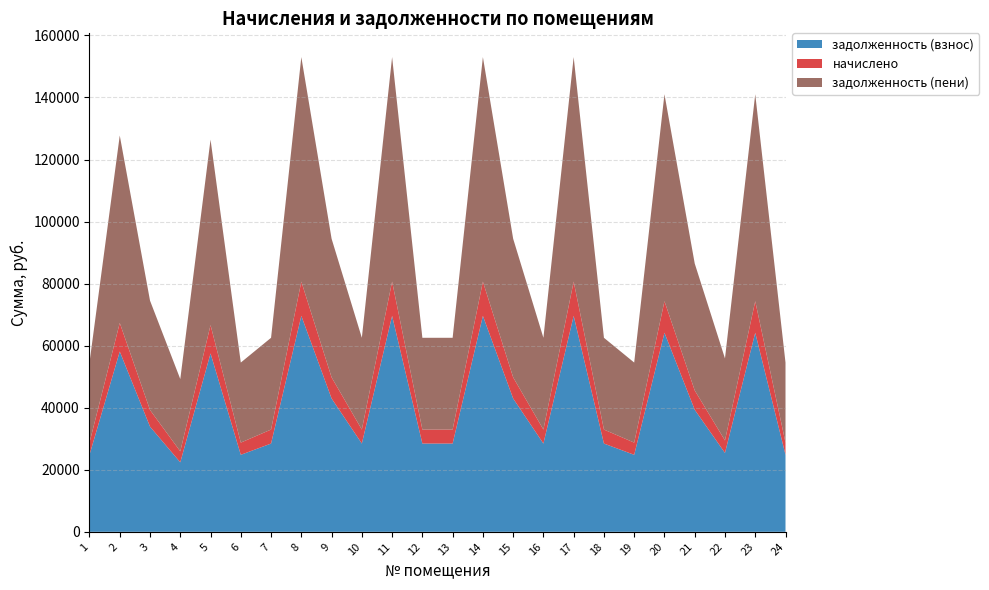

Reading right to left, list all the values displayed in this chart.

задолженность (взнос): 24816.5	64159.7	25421.8	39343.2	64159.7	24816.5	28448.2	69607.2	28448.2	42974.9	69607.2	28448.2	28448.2	69607.2	28448.2	42974.9	69607.2	28448.2	24816.5	57501.6	22395.4	33895.7	58106.9	24816.5
начислено: 3936.0	10176.0	4032.0	6240.0	10176.0	3936.0	4512.0	11040.0	4512.0	6816.0	11040.0	4512.0	4512.0	11040.0	4512.0	6816.0	11040.0	4512.0	3936.0	9120.0	3552.0	5376.0	9216.0	3936.0
задолженность (пени): 25800.5	66703.7	26429.8	40903.2	66703.7	25800.5	29576.2	72367.2	29576.2	44678.9	72367.2	29576.2	29576.2	72367.2	29576.2	44678.9	72367.2	29576.2	25800.5	59781.6	23283.4	35239.7	60410.9	25800.5